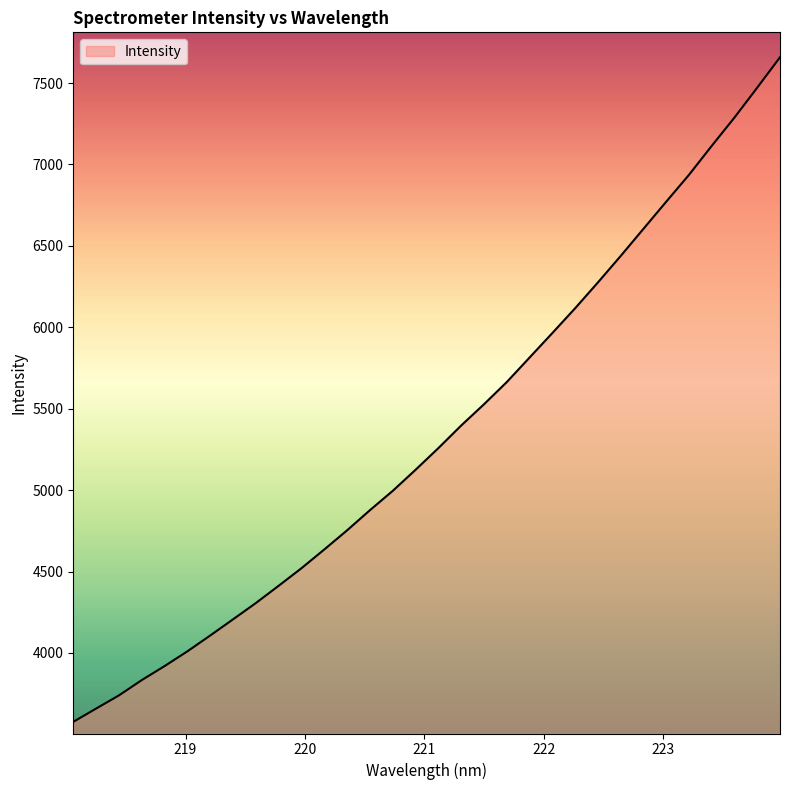

What is the greatest value displayed?

7658.6